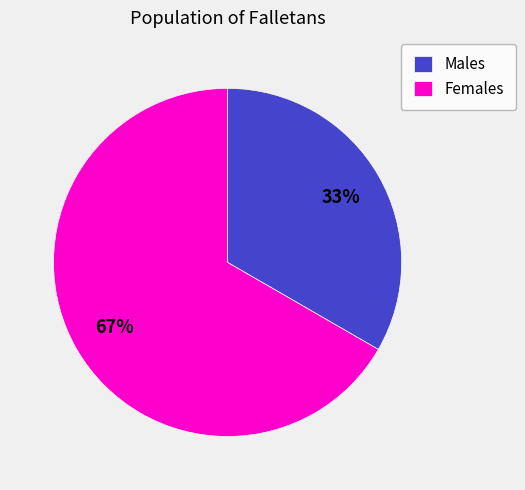

Between Females and Males, which is larger?

Females